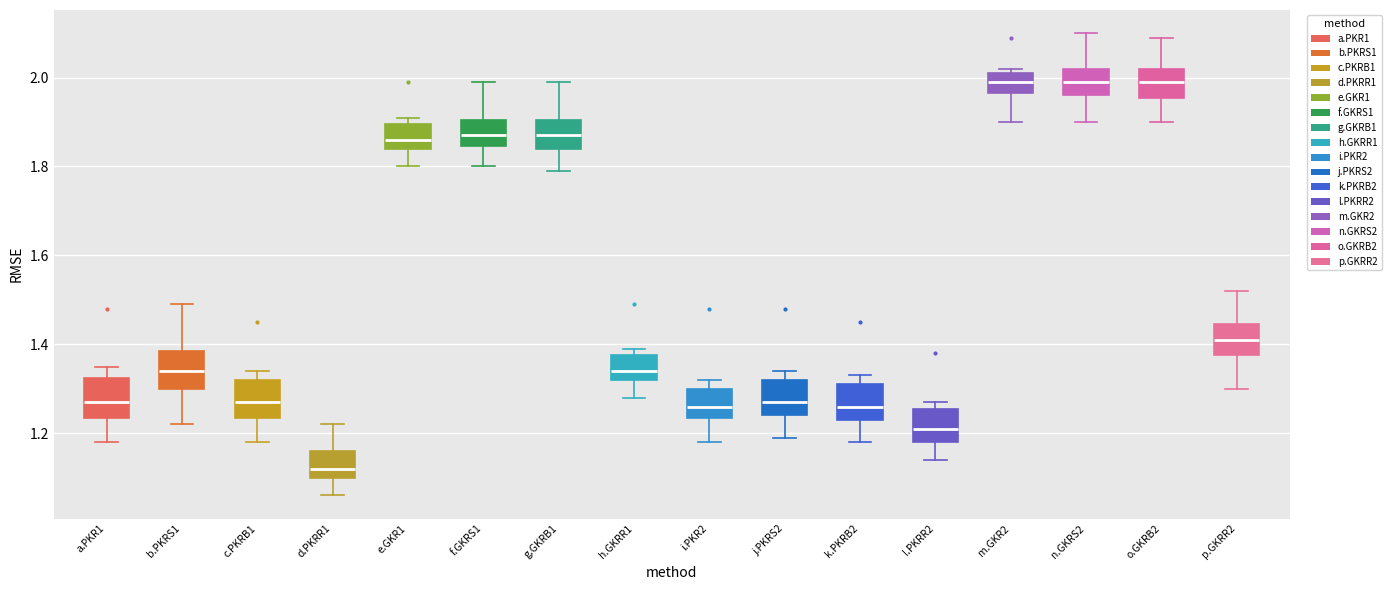

Where is the upper edge of the box for f.GKRS1 on the y-axis? The values are not printed on the chart, so give them approximately, as read against the axis.

1.90